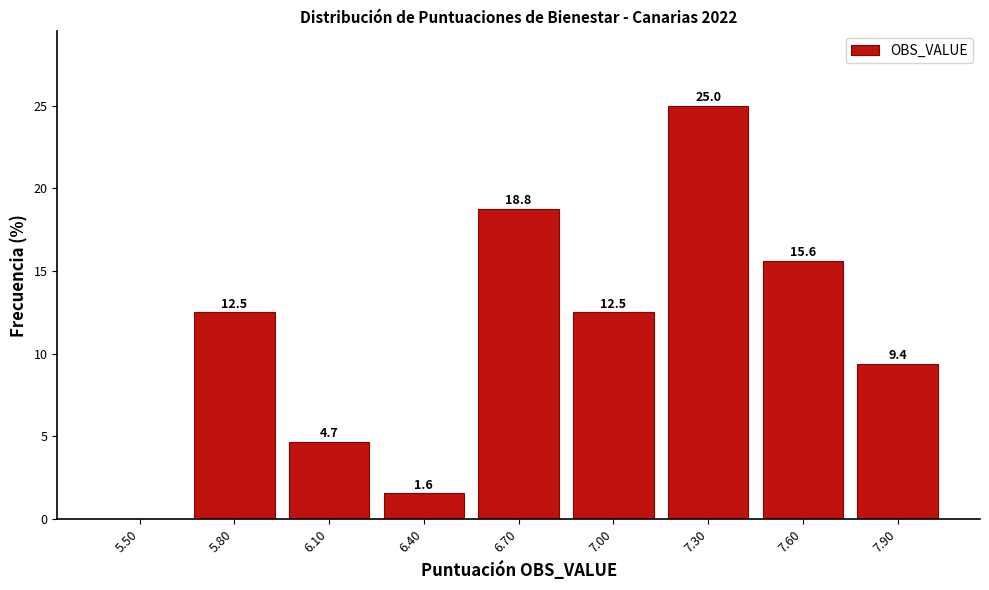

Reading right to left, transcribe all the data shown in this chart.

7.90=9.4	7.60=15.6	7.30=25.0	7.00=12.5	6.70=18.8	6.40=1.6	6.10=4.7	5.80=12.5	5.50=0.0